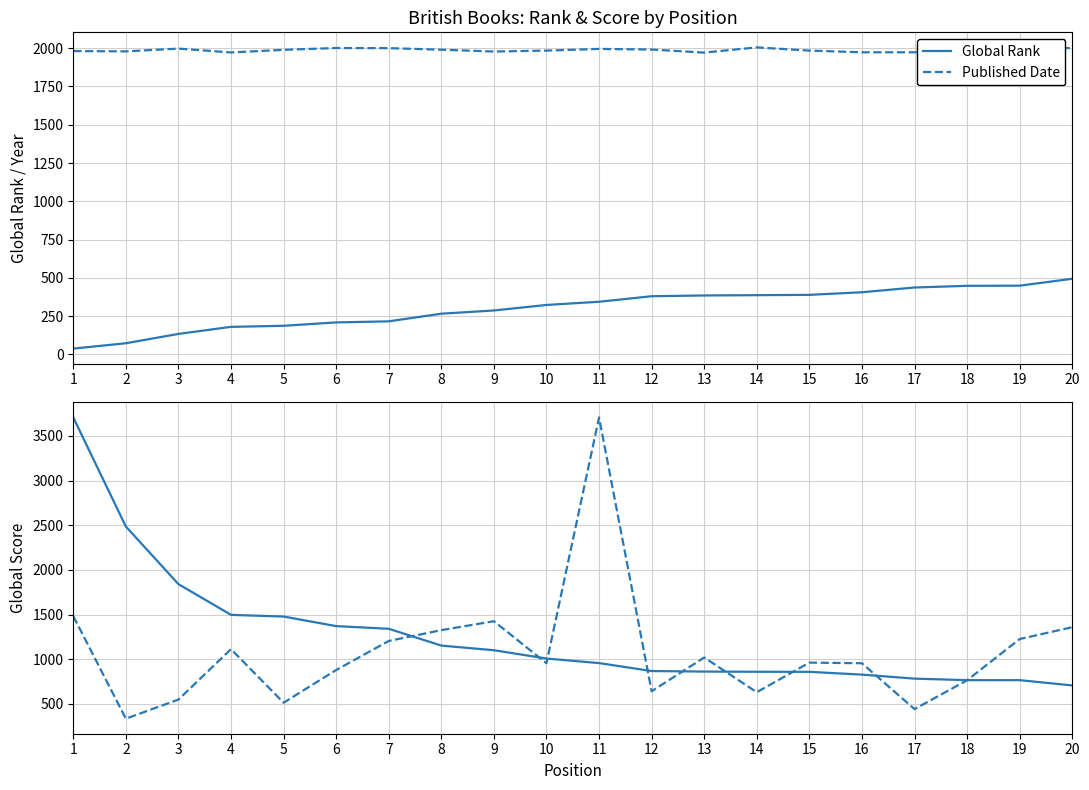

What is the sum of all Global Rank values?

6032